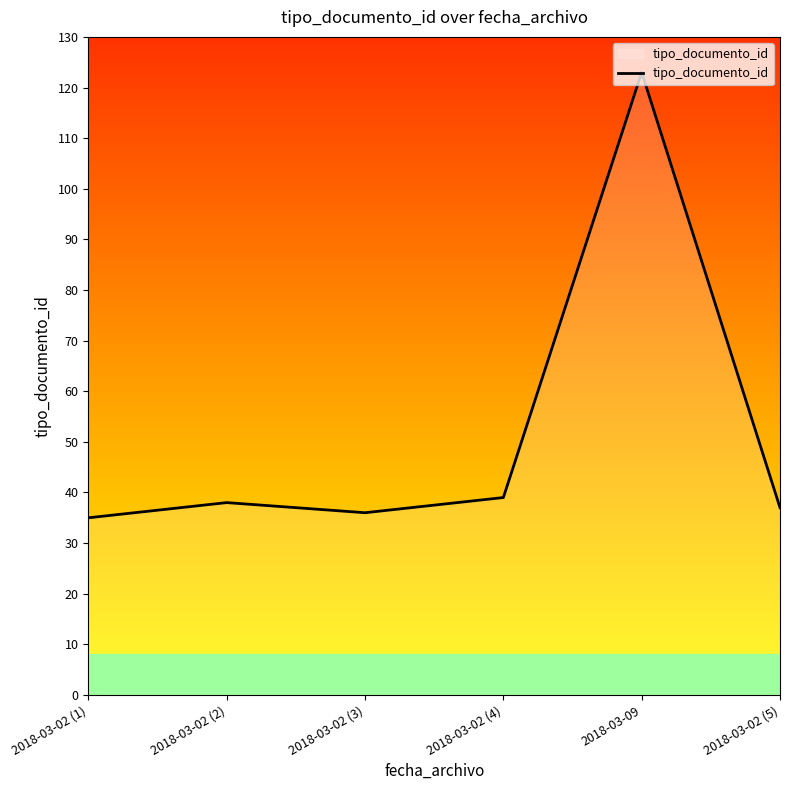

Is it true that the value at 2018-03-02 (4) is 39?

True